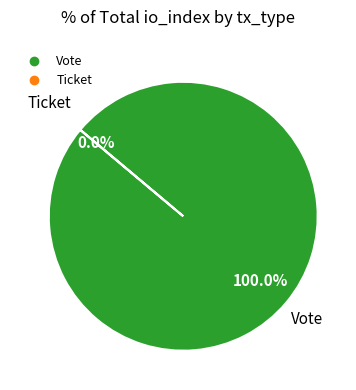

Is there any slice that represents more than half of the pie?

Yes